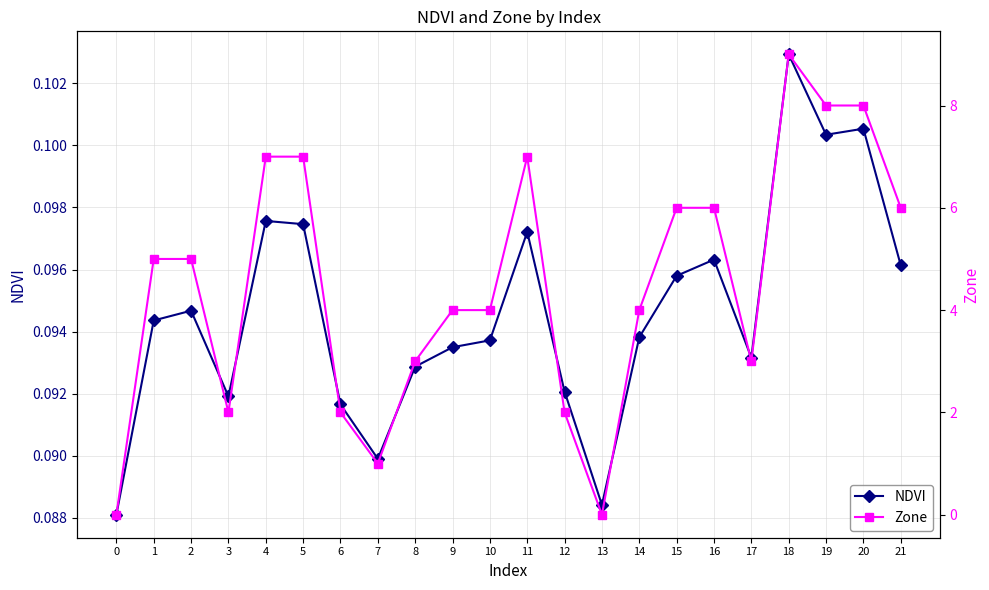

What is the sum of all NDVI values?

2.1